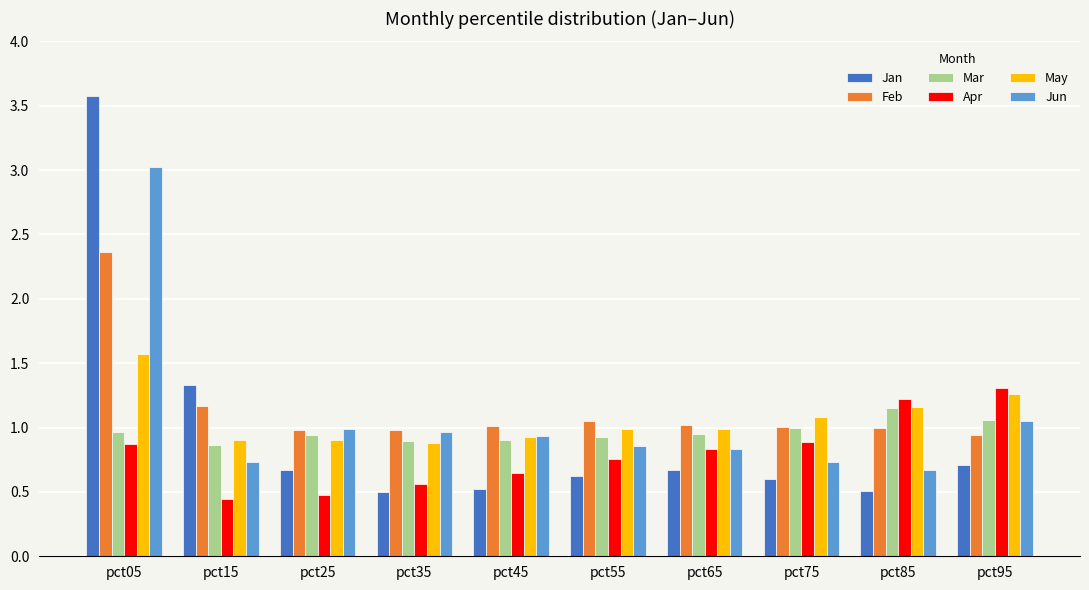

What is the average value of the May series?

1.1